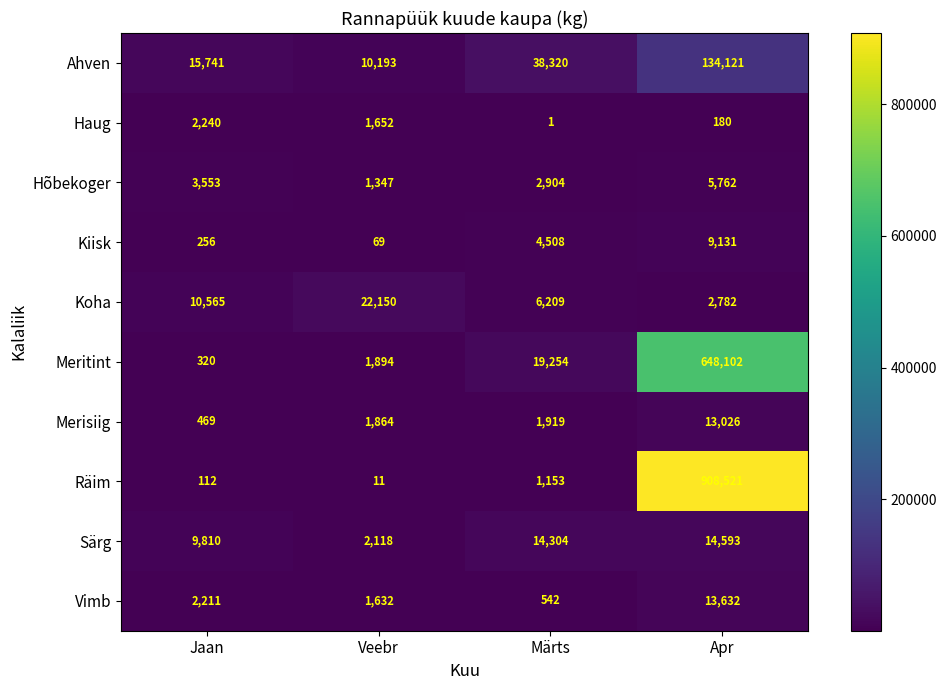

Rank the series at Veebr from highest to lowest value.

Koha, Ahven, Särg, Meritint, Merisiig, Haug, Vimb, Hõbekoger, Kiisk, Räim